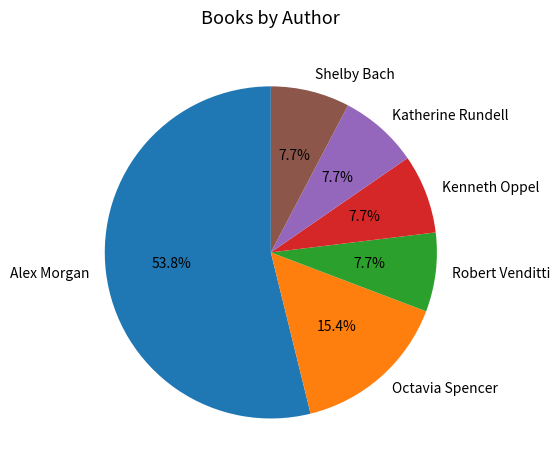

What is the ratio of the value at Katherine Rundell to the value at Octavia Spencer?

0.5